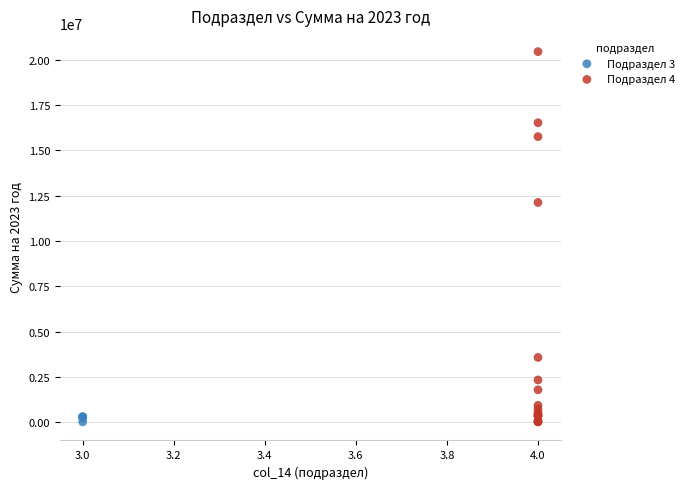

Which series has the widest spread of Y values?

Подраздел 4